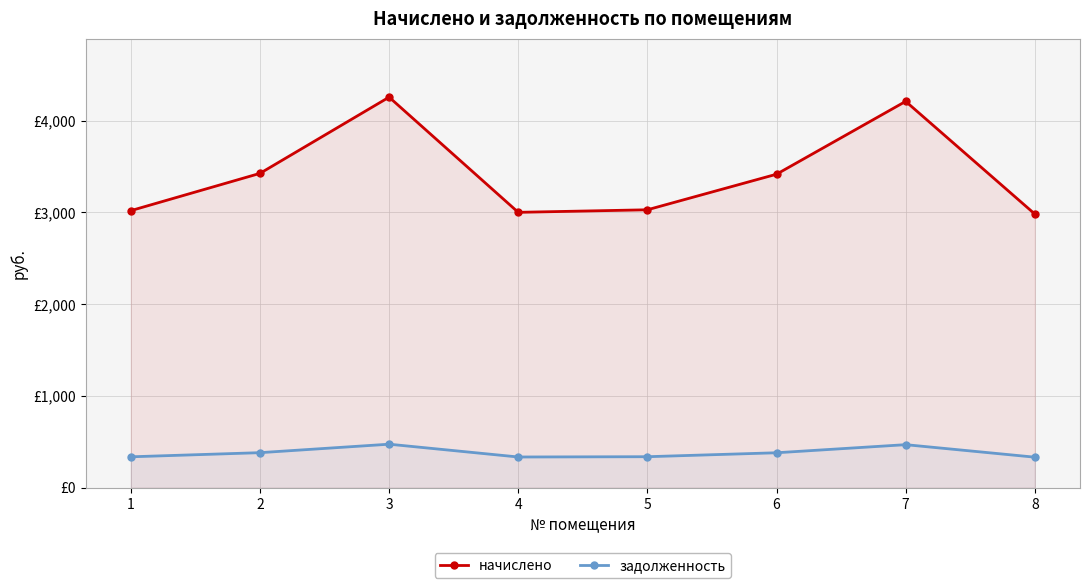

Which category has the highest value across all series?

3